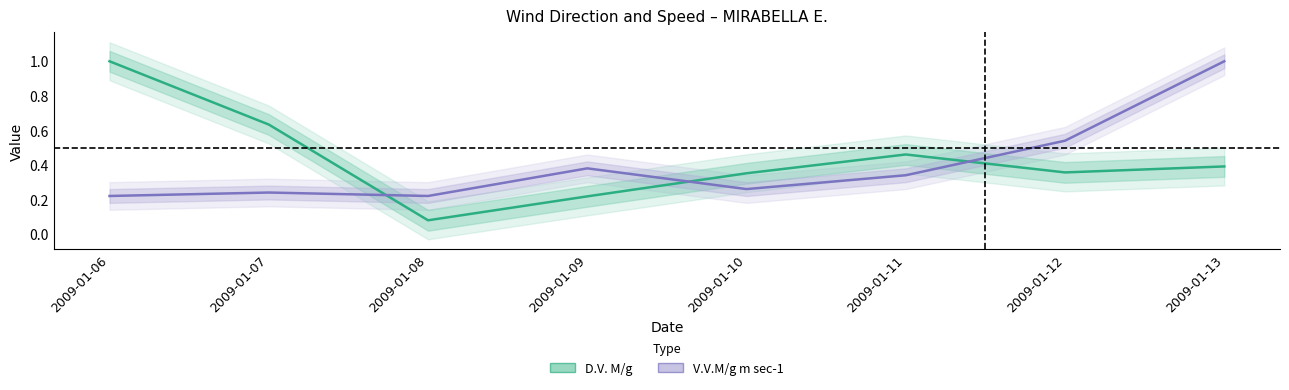

What is the spread (max minus min) of values at 2009-01-10?

0.1